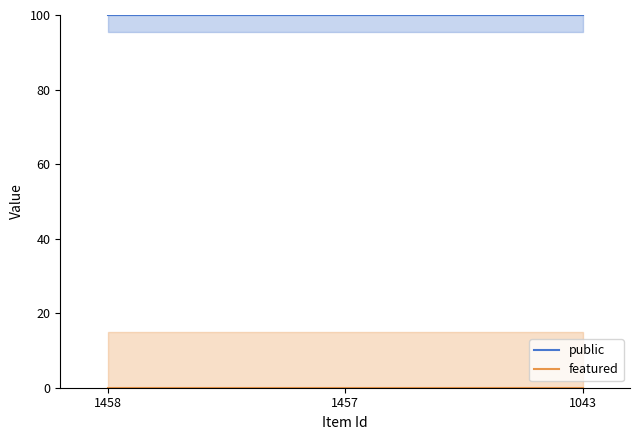

Which has a higher value, 1043 or 1457?

1043